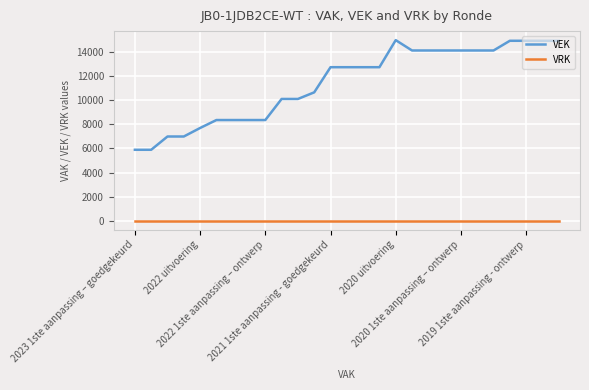

True or false: VRK and VEK cross at least once.

False